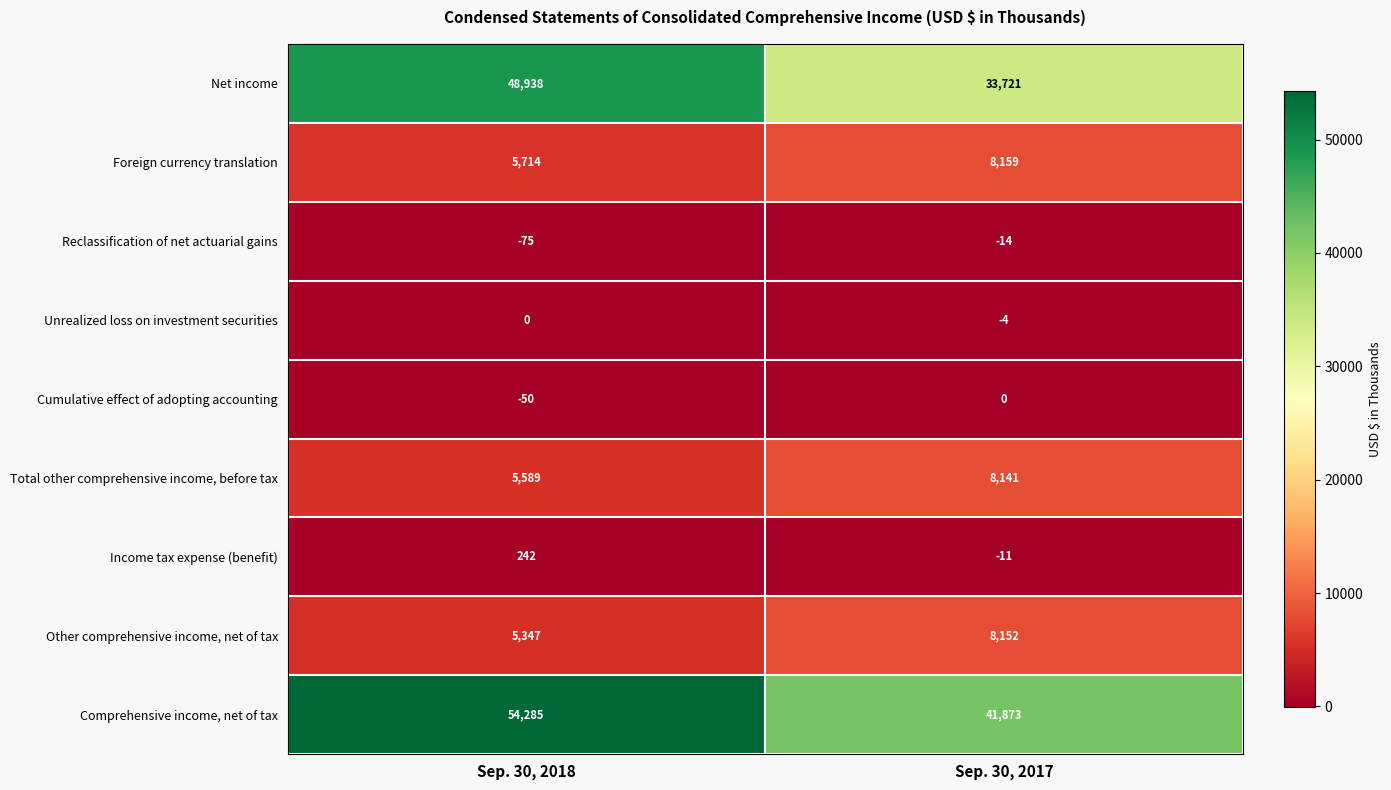

What is the total value across all series at Sep. 30, 2017?

100017